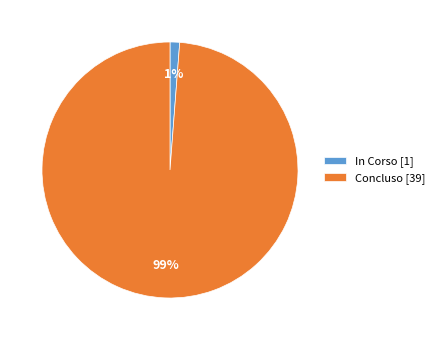

Is there any slice that represents more than half of the pie?

Yes